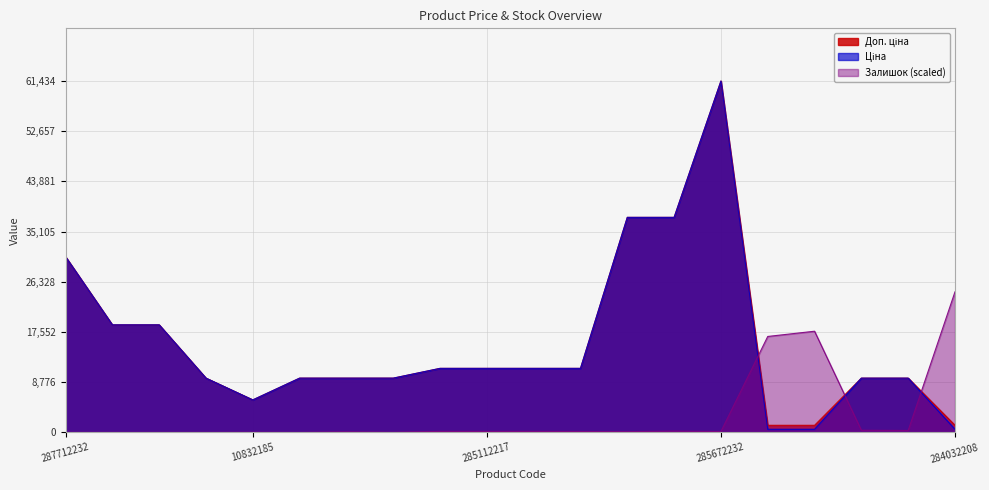

What are all the series names shown in the legend?

Доп. ціна, Ціна, Залишок